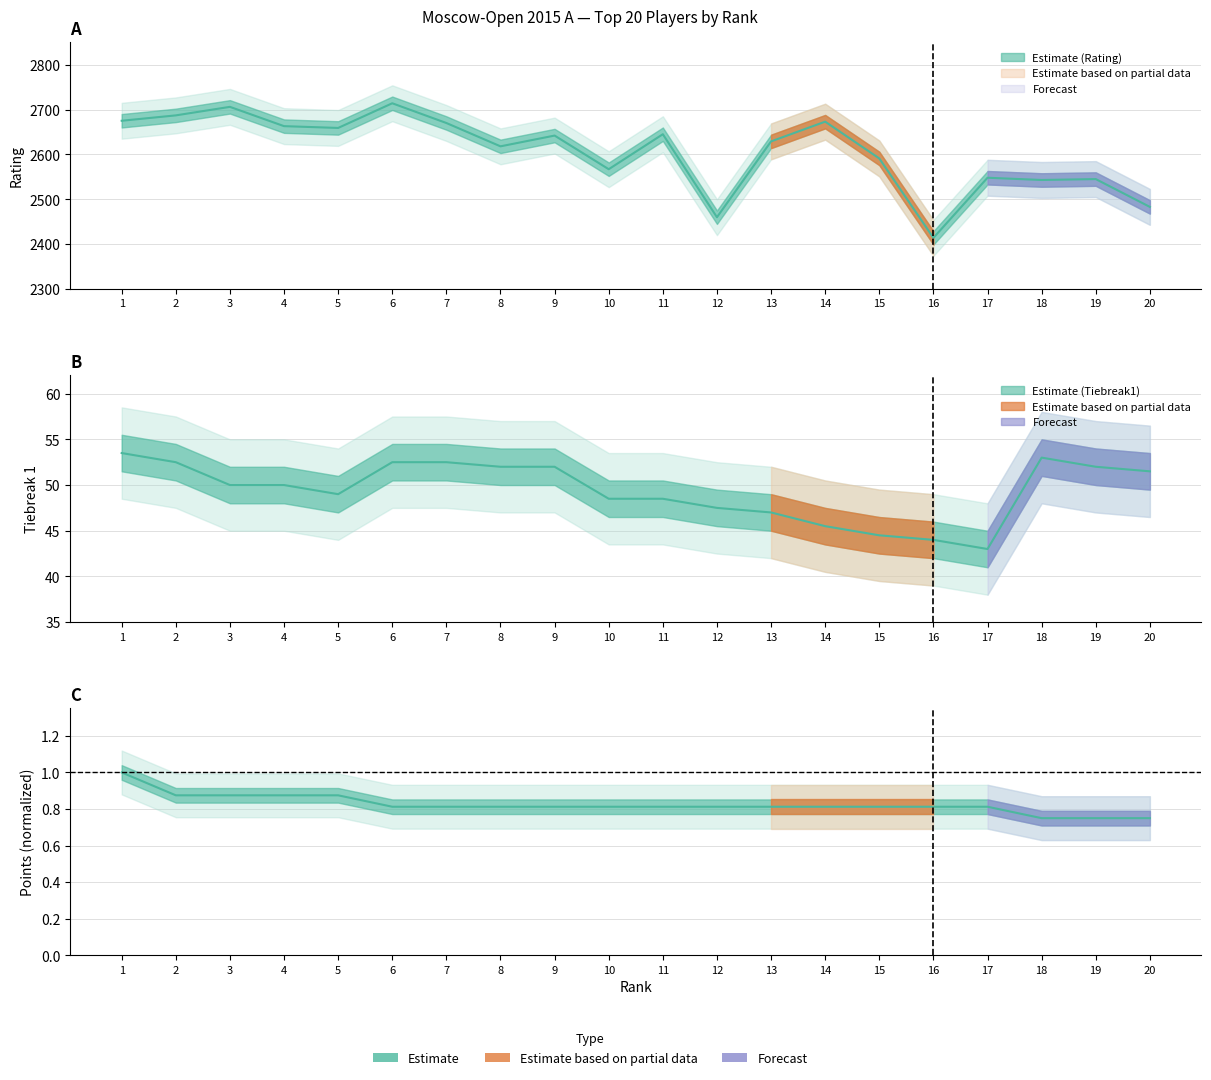

Is it true that Rating equals 4392.6 at 2?

False